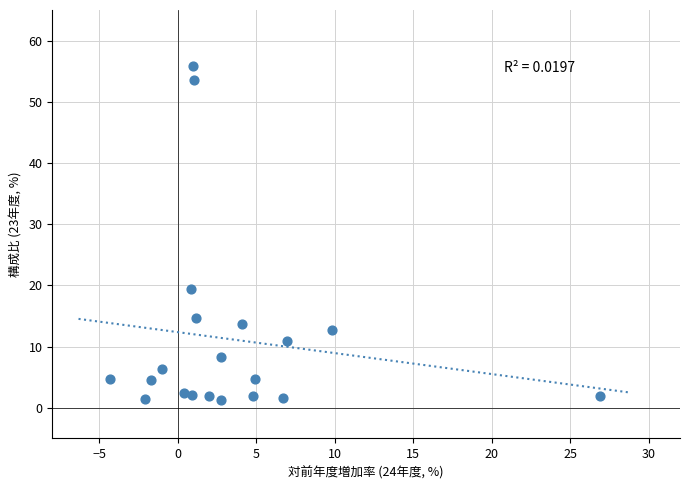

What Y value in the scatter plot is closest to 28?

19.5